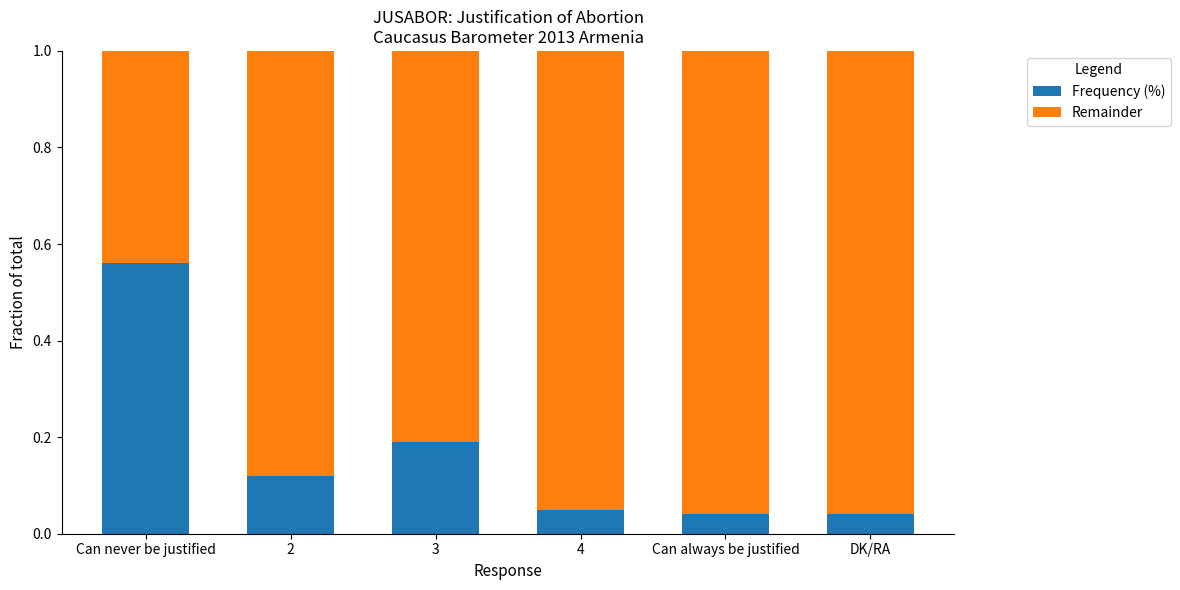

The value of Frequency (%) at Can always be justified is 0.1. True or false?

False